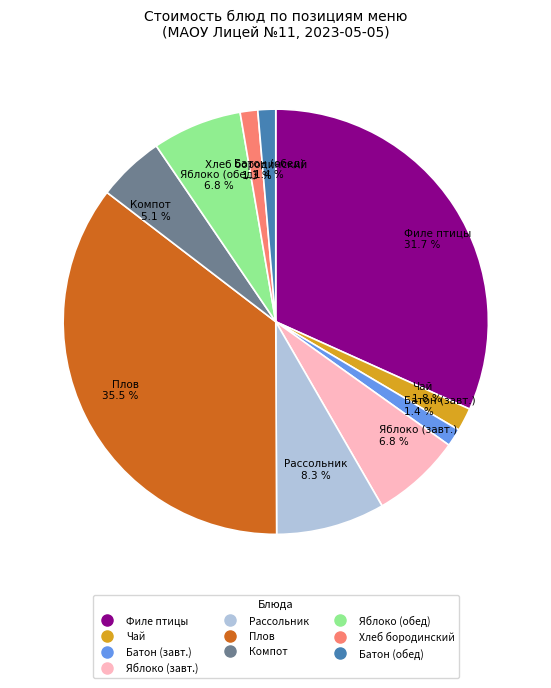

Is there a majority slice in this chart?

No